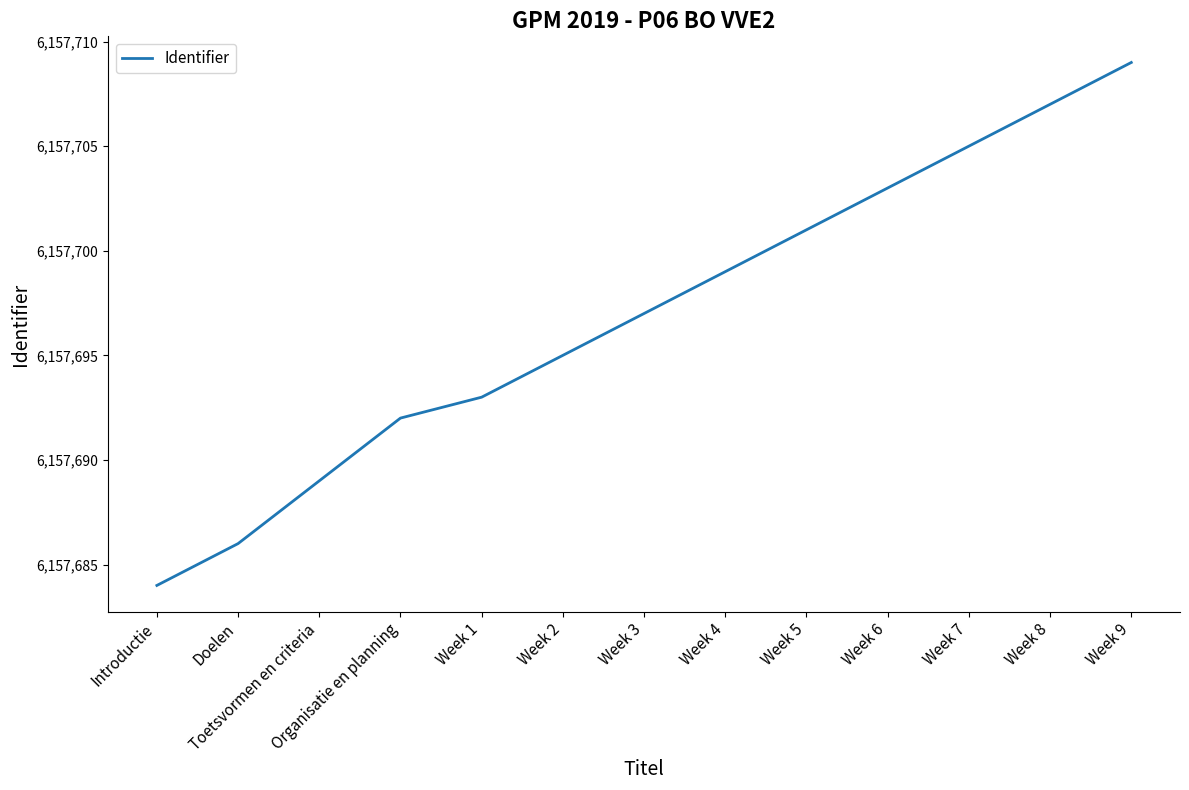

Approximately how many times larger is the value at Doelen compared to Week 5?

1.0